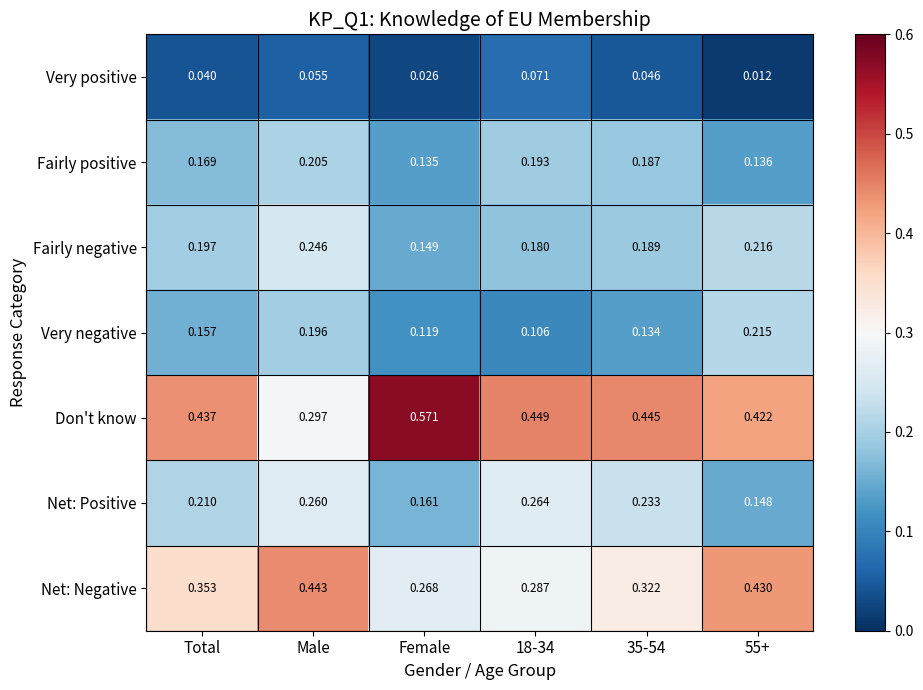

Which series changed the most between 18-34 and 35-54?

Net: Negative